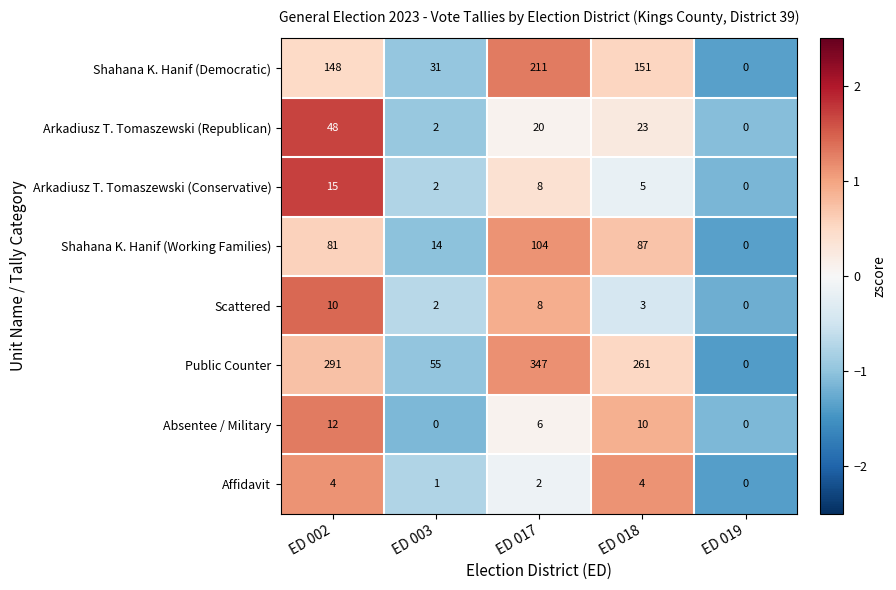

How many values in the Shahana K. Hanif (Democratic) series are below 148?

2